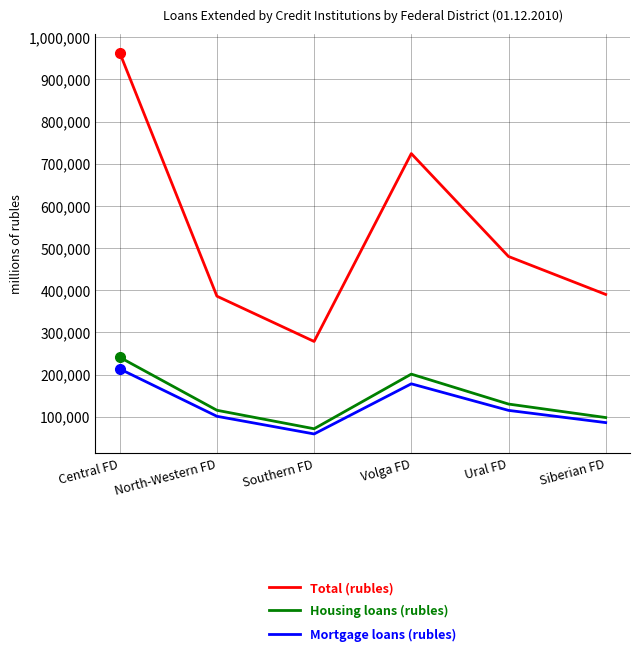

Which series has the largest range (max minus min)?

Total (rubles)